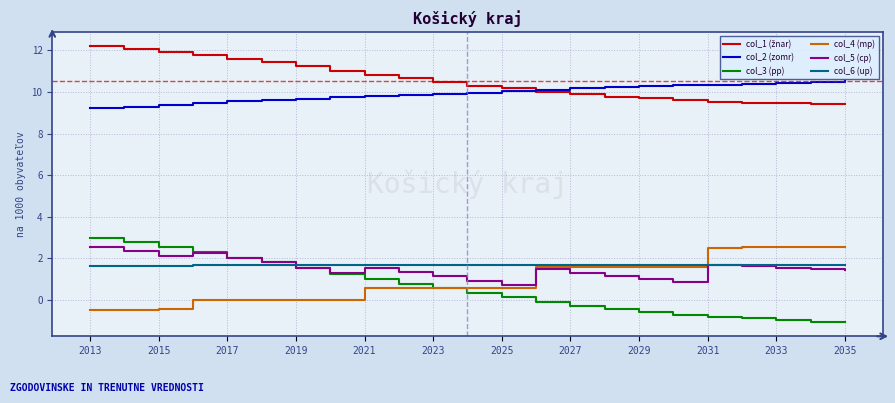

At how many categories does at least one series exceed 2?

23